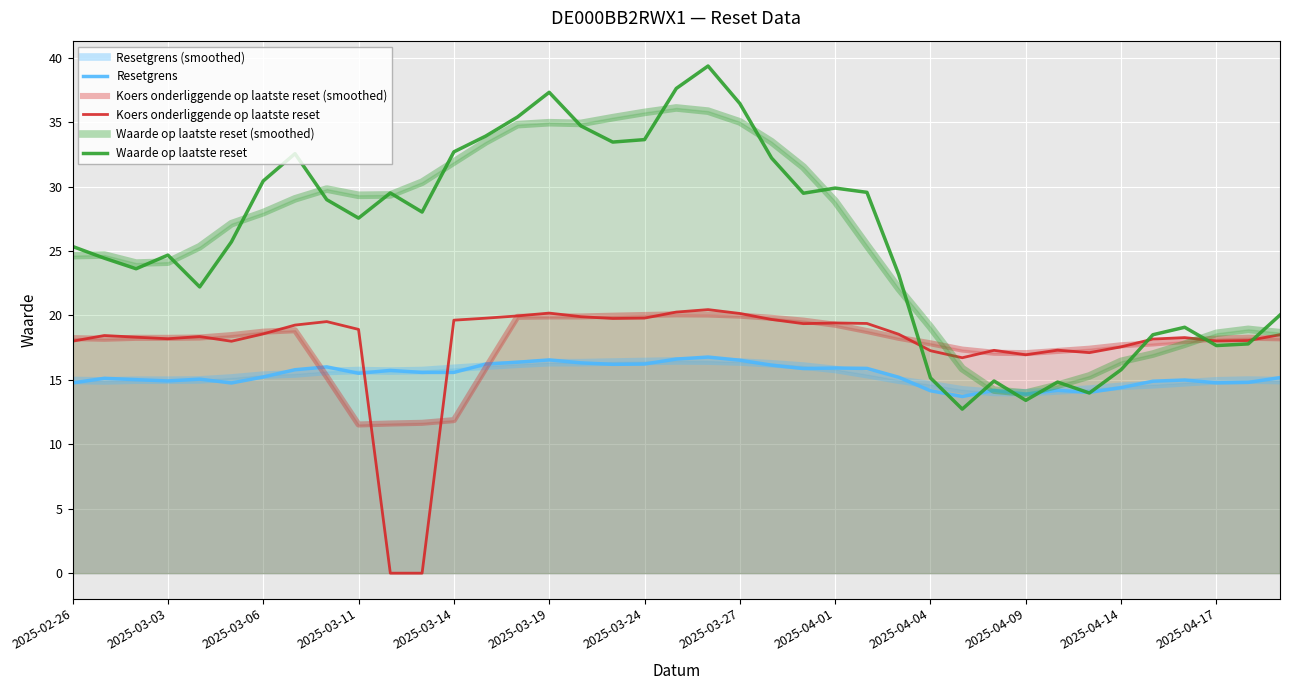

True or false: Waarde op laatste reset has a value of 15.7 at 23.

False